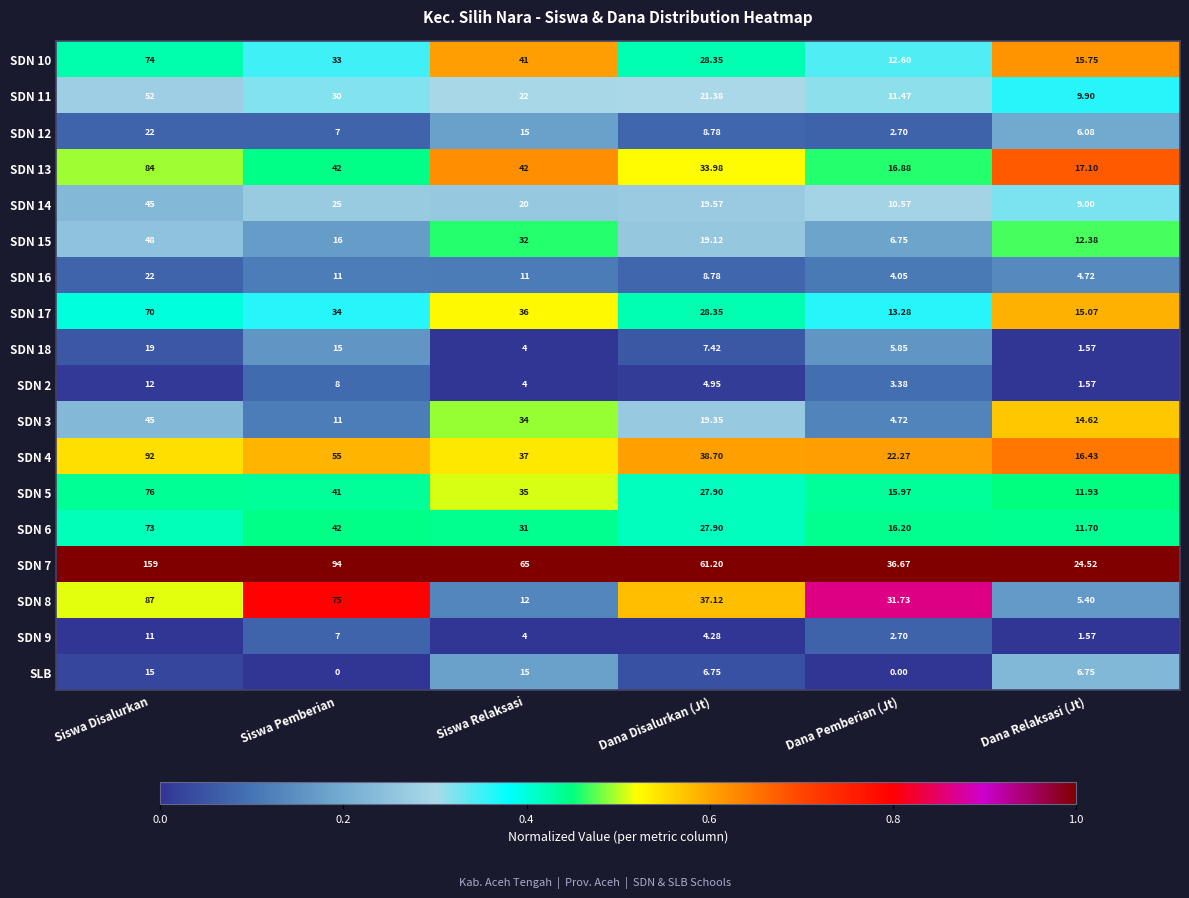

Which series changed the most between Siswa Relaksasi and Dana Relaksasi (Jt)?

SDN 7